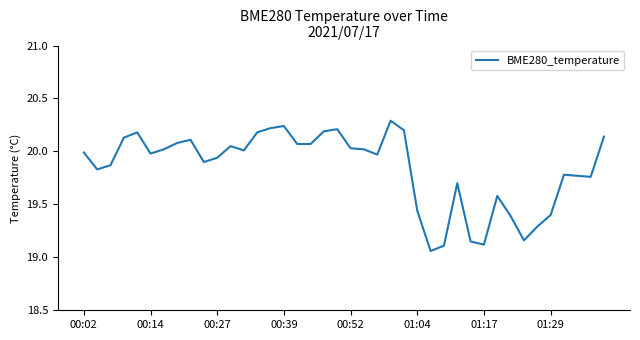

What is the difference between the maximum and minimum values?

1.2